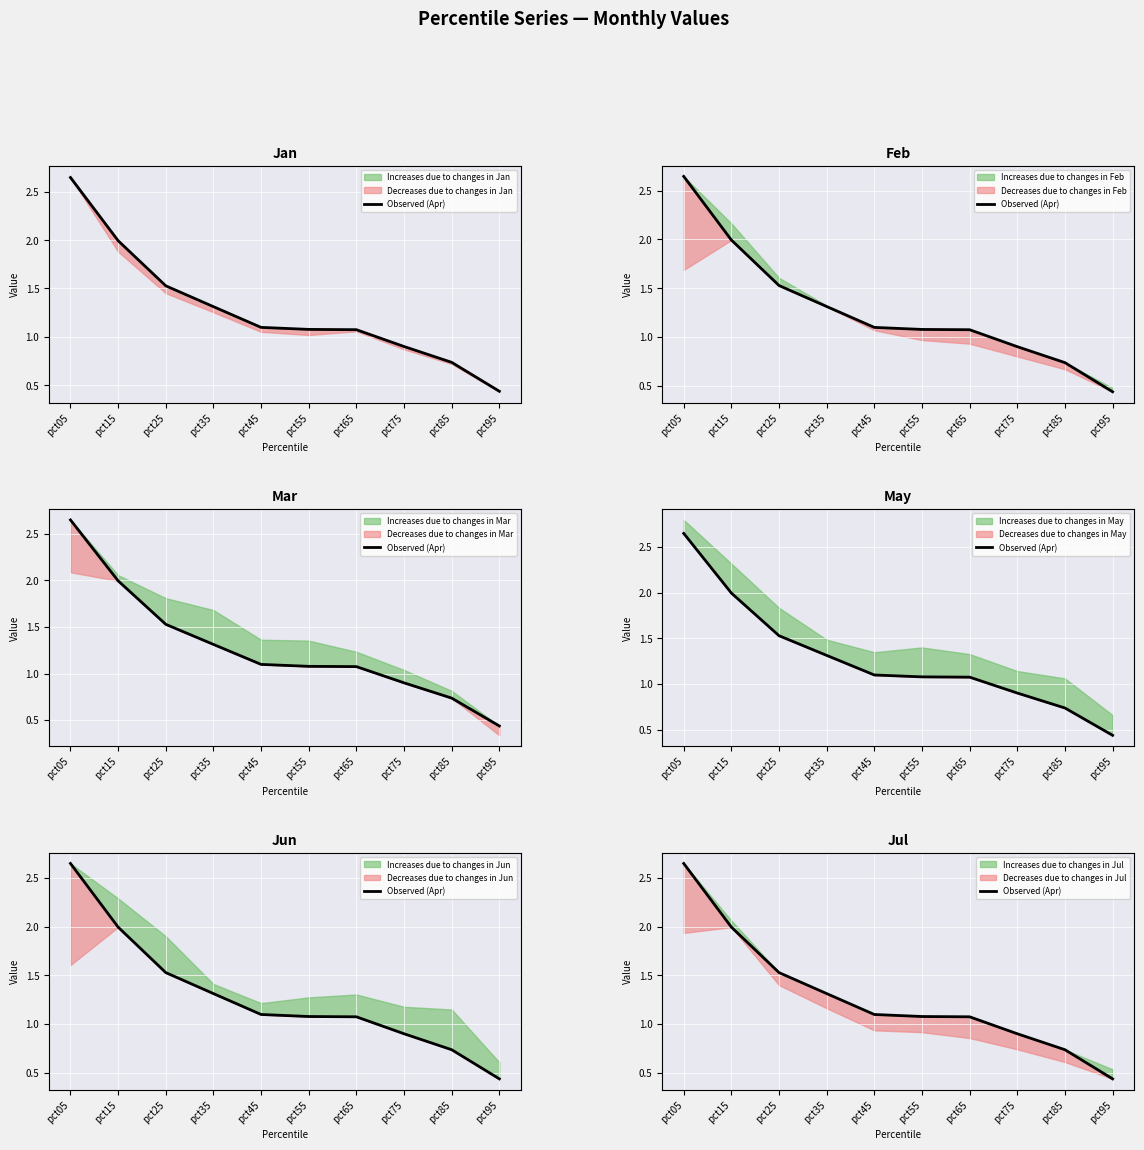

Is it true that the value at pct25 is 1.5?

True